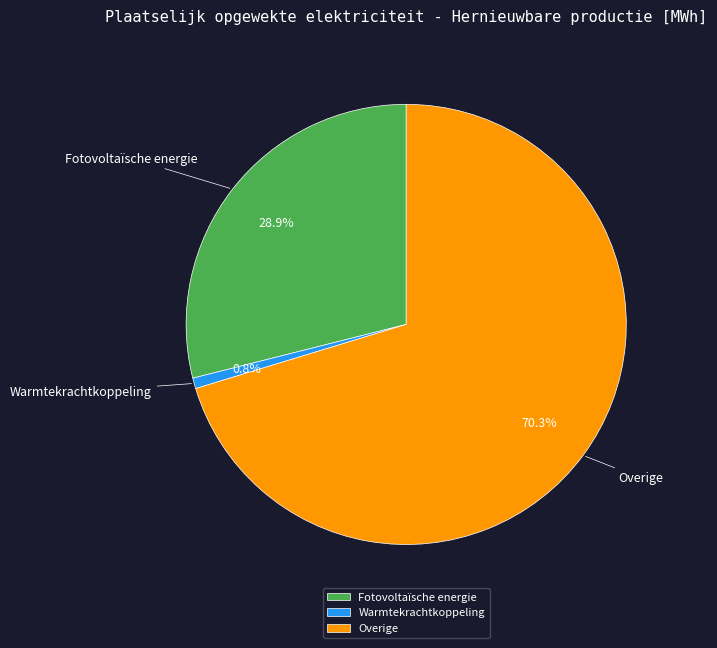

To the nearest percent, what is the difference between the largest and smallest slice percentages?

70%